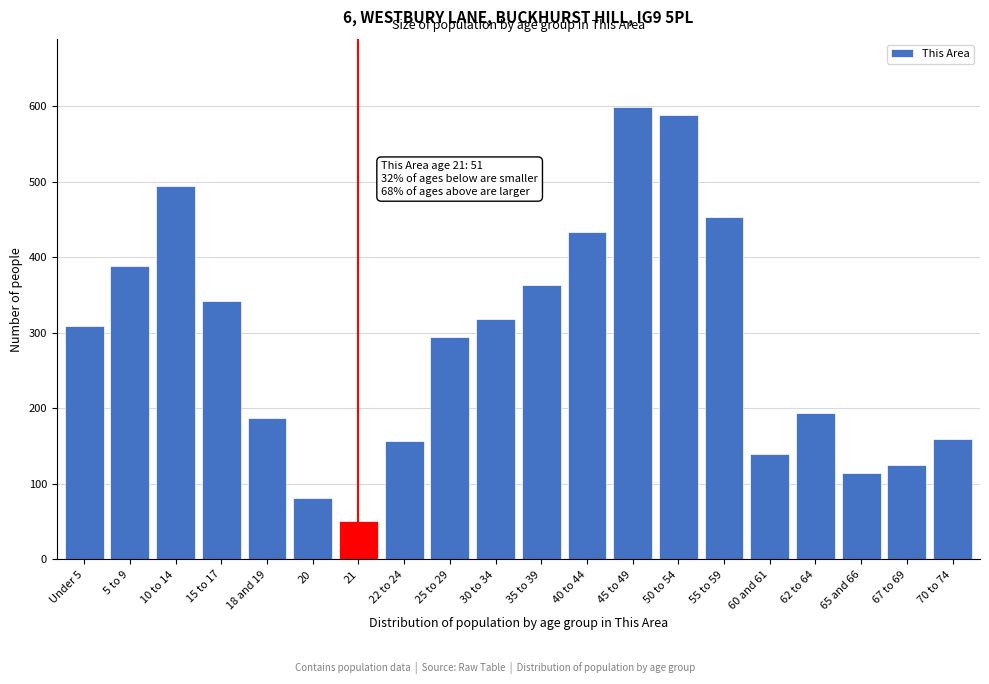

What is the ratio of the value at 62 to 64 to the value at 35 to 39?

0.5